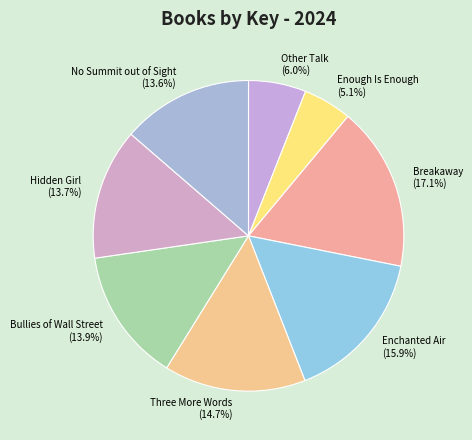

To the nearest percent, what is the difference between the Breakaway and Enchanted Air slice percentages?

1%